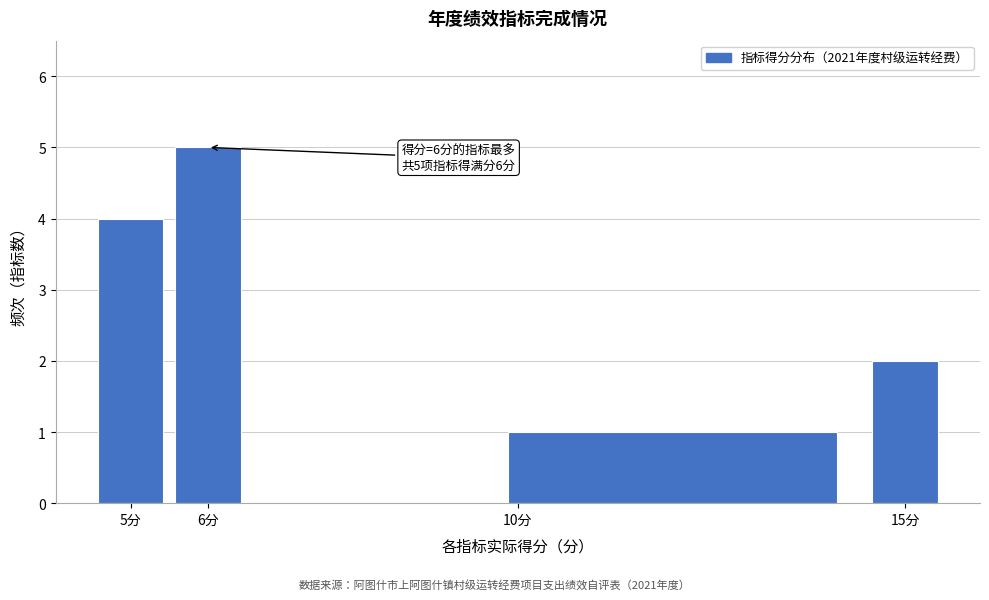

Which range on the x-axis has the tallest bar?

5.5 to 6.5